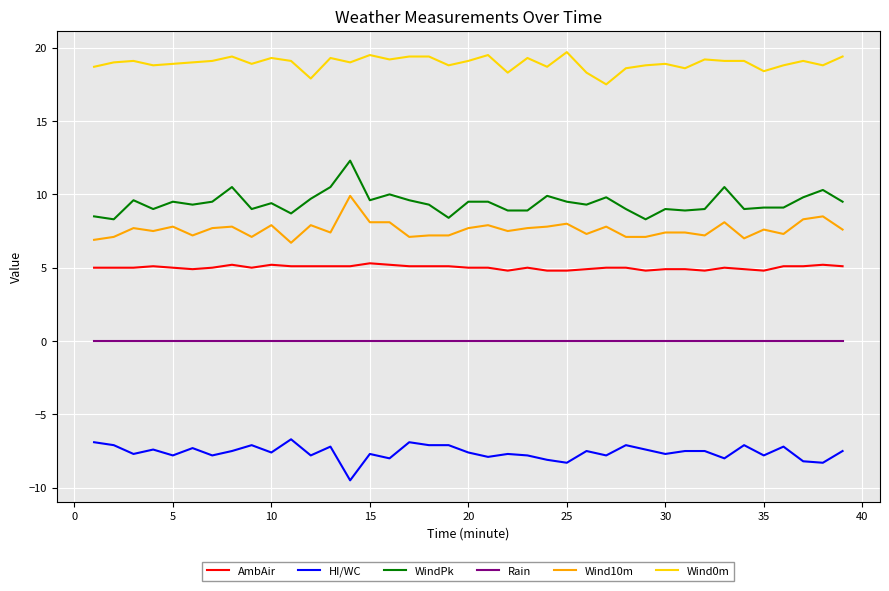

What is the greatest value displayed?

19.7